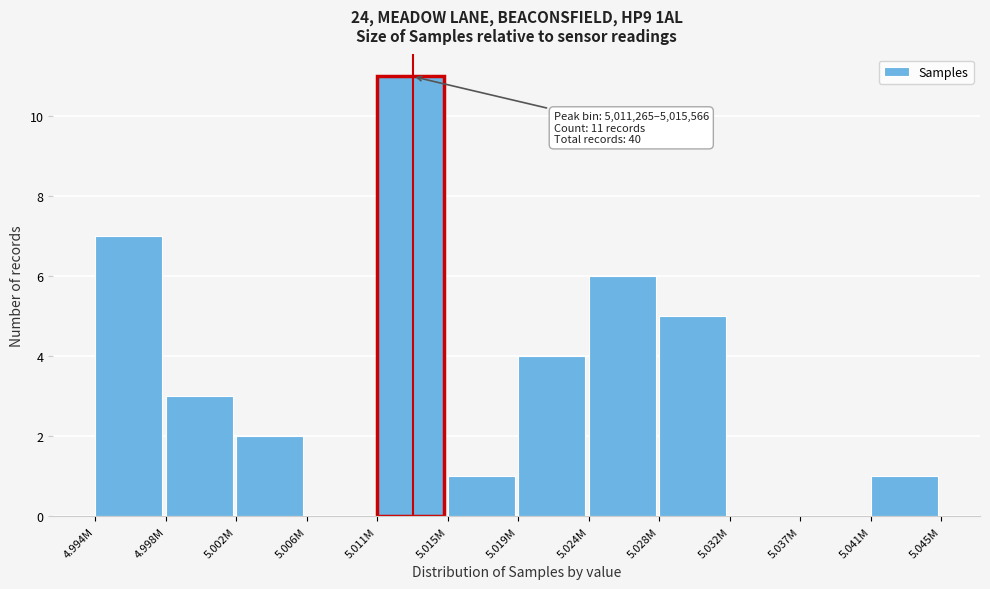

Reading left to right, list all the values displayed in this chart.

4.994M=7	4.998M=3	5.002M=2	5.006M=0	5.011M=11	5.015M=1	5.019M=4	5.024M=6	5.028M=5	5.032M=0	5.037M=0	5.041M=1